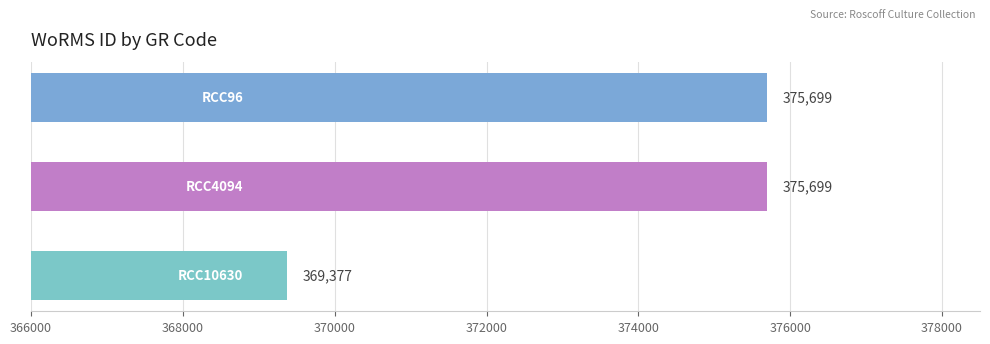

Are the bars grouped side by side (vs. stacked)?

No